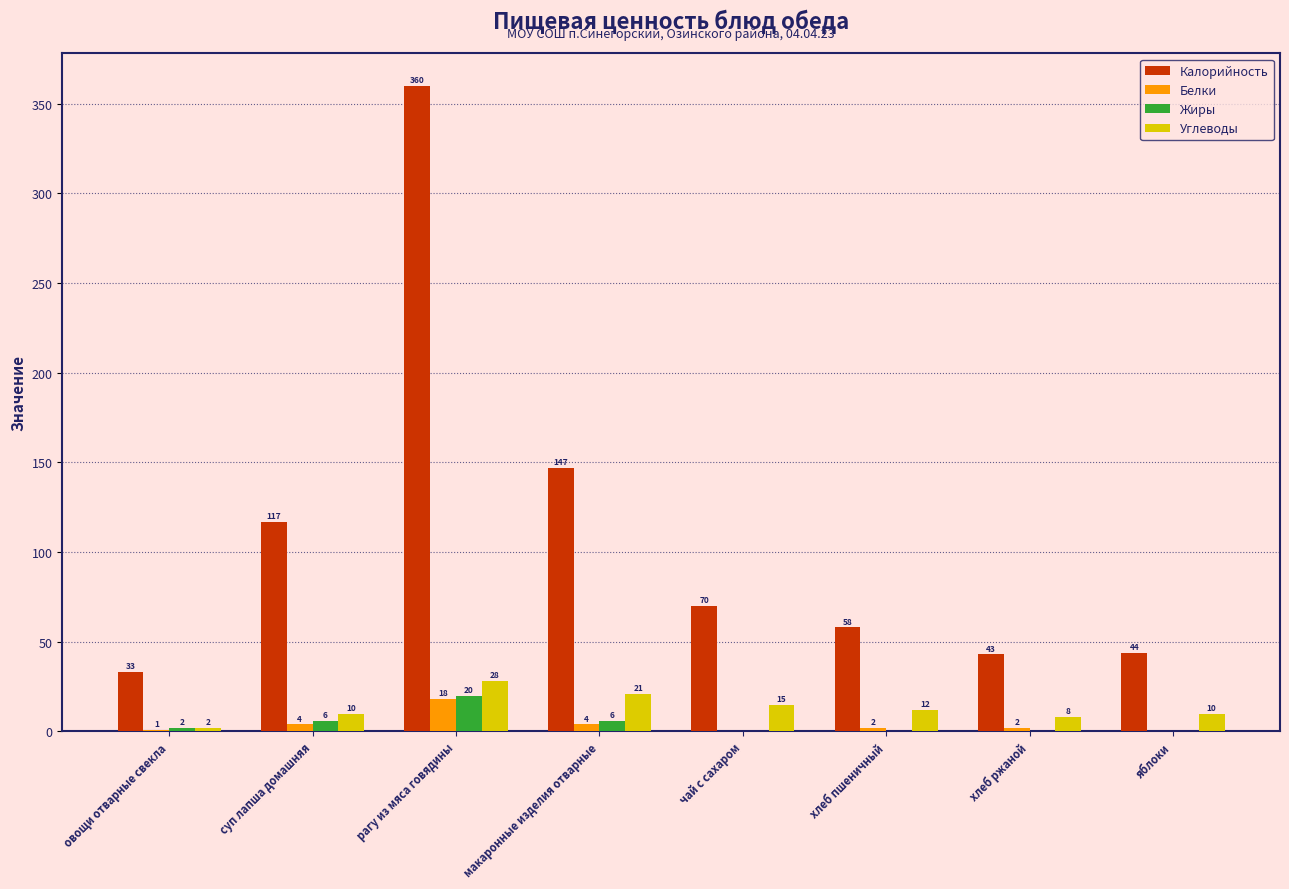

At which category is the sum across all series the highest?

рагу из мяса говядины